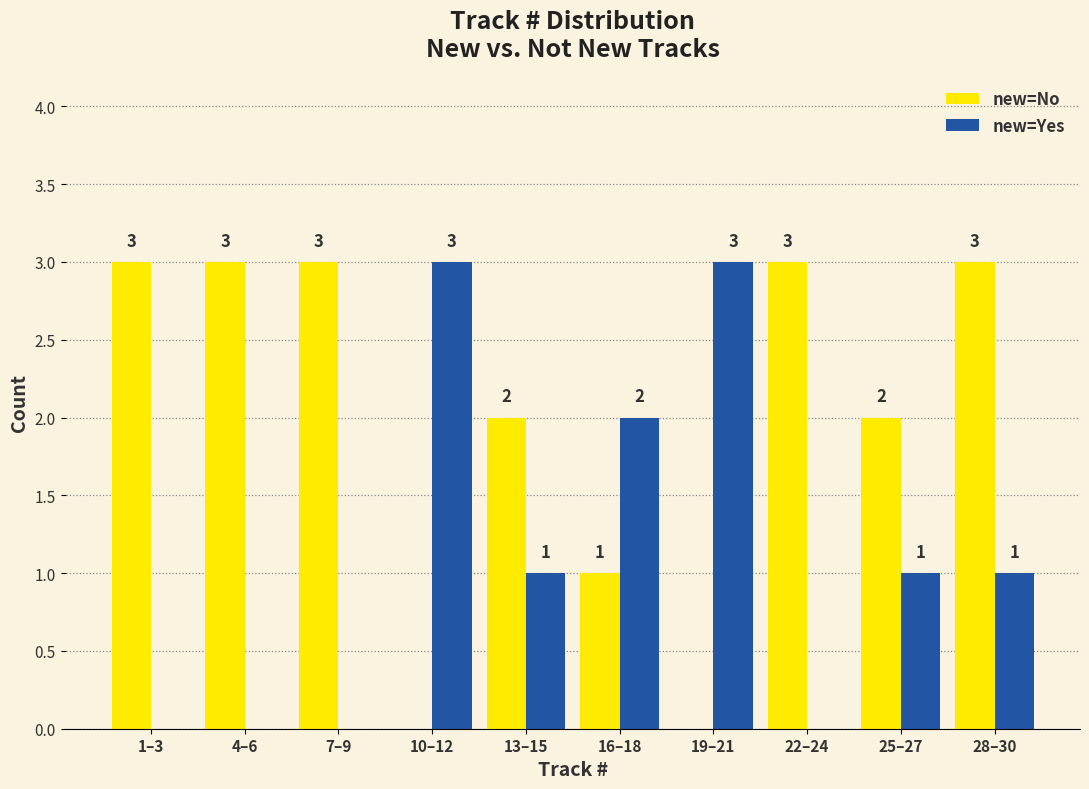

Reading left to right, list all the values displayed in this chart.

new=No: 1–3=3	4–6=3	7–9=3	10–12=0	13–15=2	16–18=1	19–21=0	22–24=3	25–27=2	28–30=3
new=Yes: 1–3=0	4–6=0	7–9=0	10–12=3	13–15=1	16–18=2	19–21=3	22–24=0	25–27=1	28–30=1